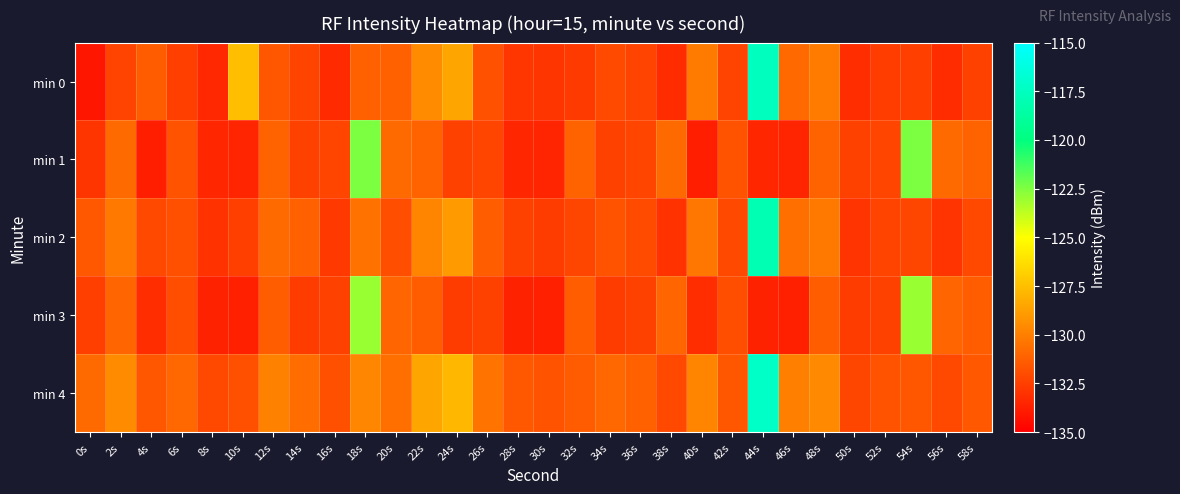

Which category has the lowest value across all series?

0s